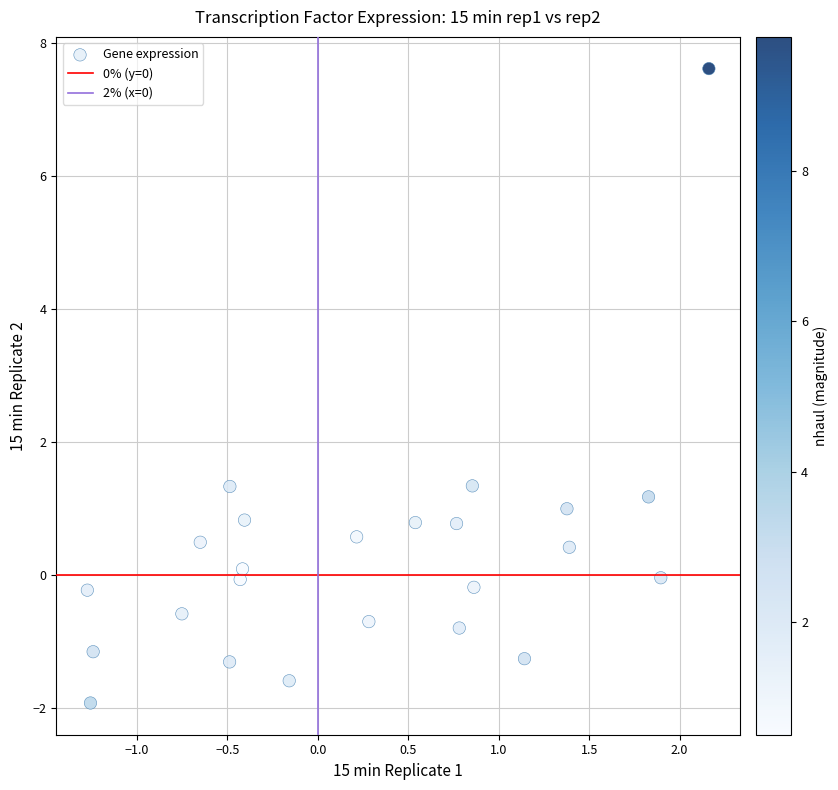

What is the range of Y values (max minus min)?

9.6